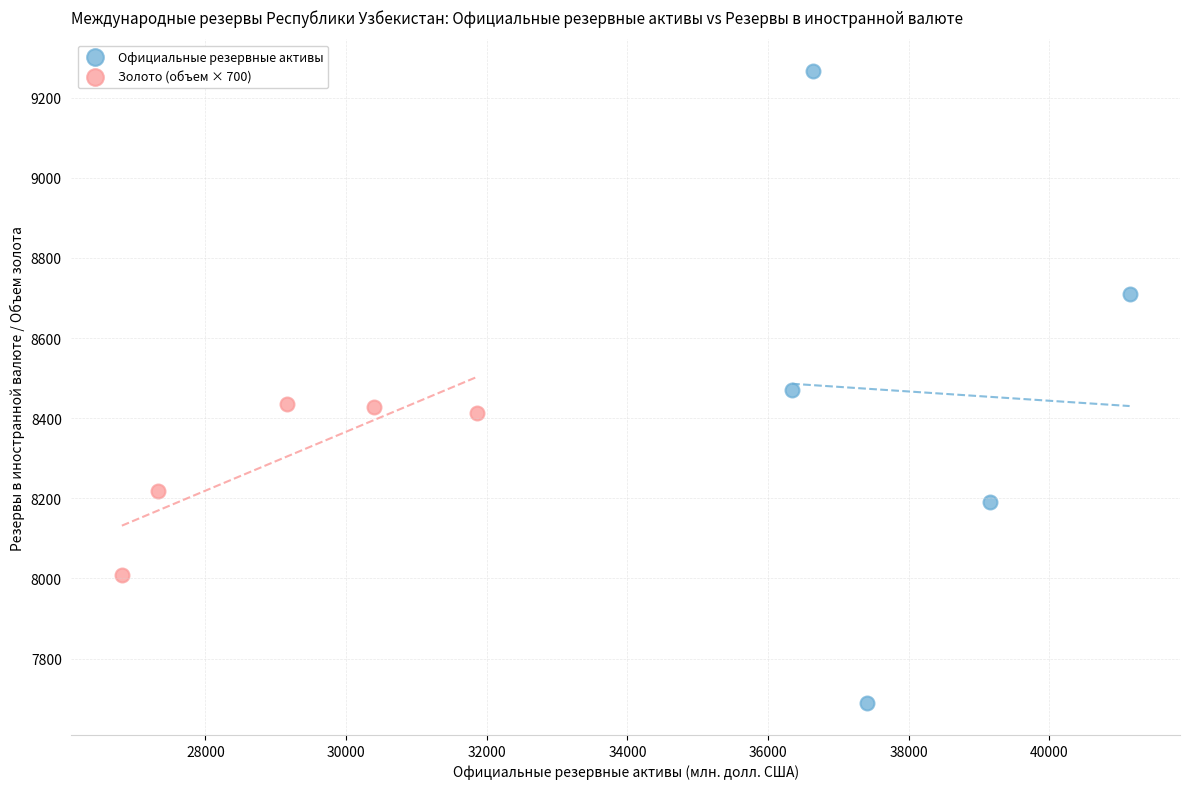

Which series contains the lowest Y value?

Официальные резервные активы